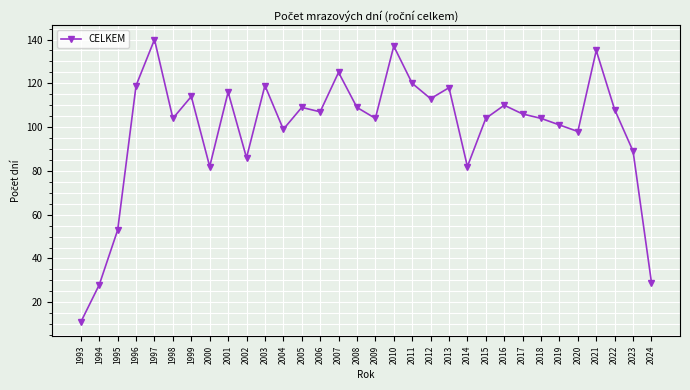

Approximately how many times larger is the value at 2001 compared to 2000?

1.4